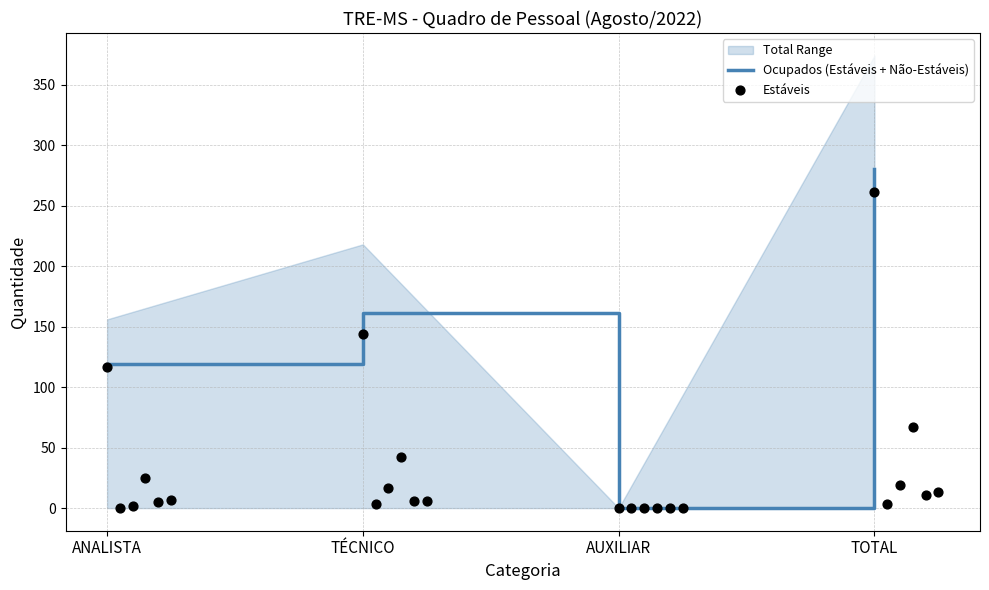

True or false: Ocupados (Estáveis + Não-Estáveis) has more than 2 interior local peaks.

False